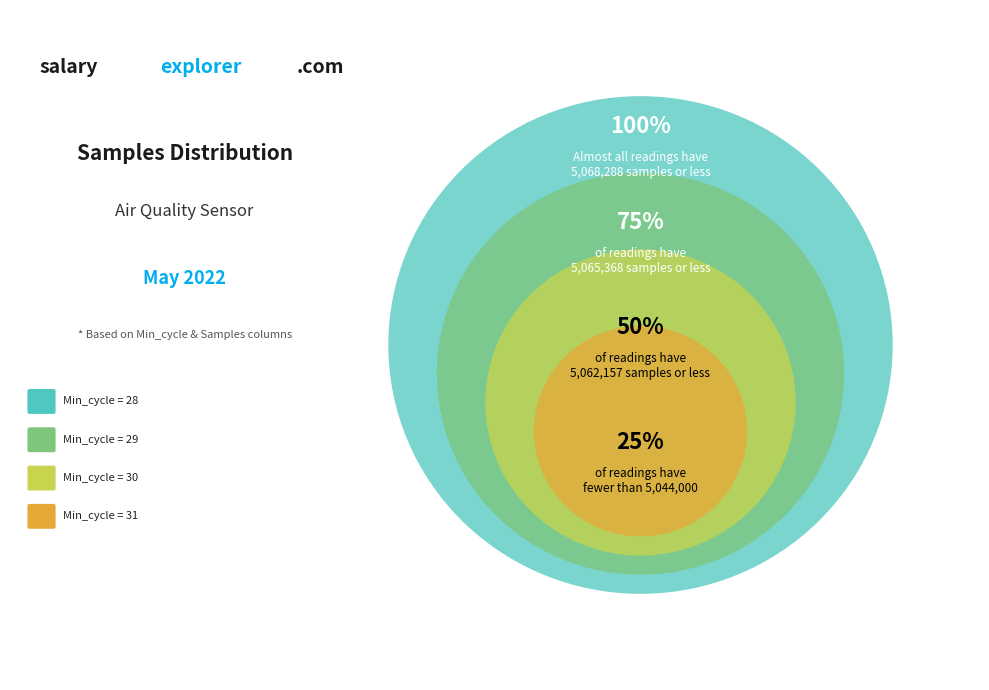

To the nearest percent, what percentage of the pie is Min=30?

20%